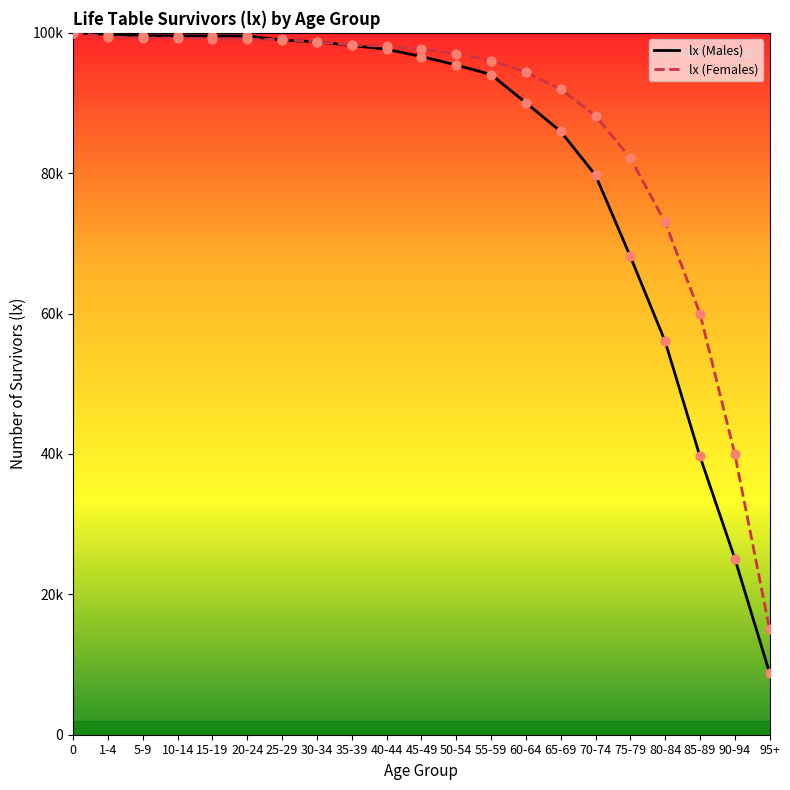

What is the total value across all series at 70-74?

167927